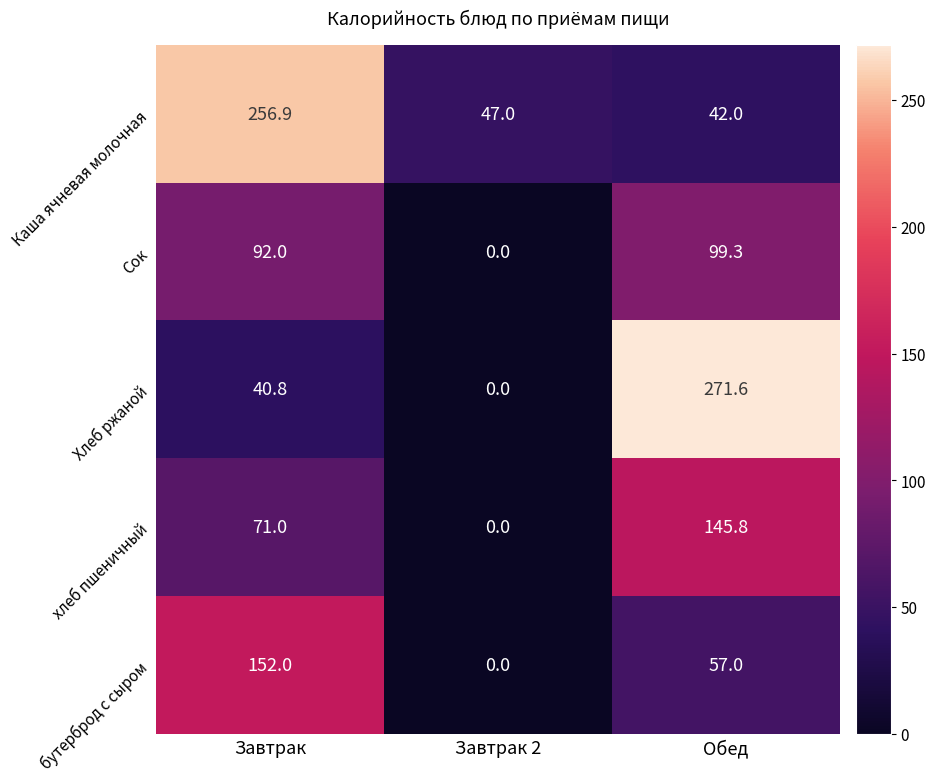

Reading right to left, list all the values displayed in this chart.

Каша ячневая молочная: Обед=42.0	Завтрак 2=47.0	Завтрак=256.9
Сок: Обед=99.3	Завтрак 2=0.0	Завтрак=92.0
Хлеб ржаной: Обед=271.6	Завтрак 2=0.0	Завтрак=40.8
хлеб пшеничный: Обед=145.8	Завтрак 2=0.0	Завтрак=71.0
бутерброд с сыром: Обед=57.0	Завтрак 2=0.0	Завтрак=152.0